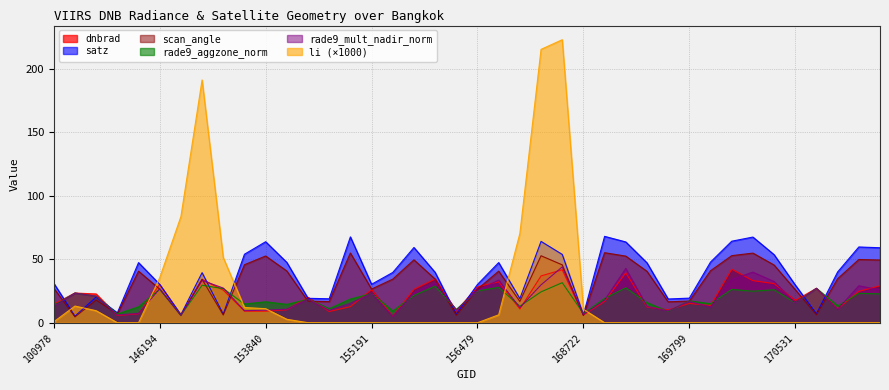

How many lines are shown in the chart?

6